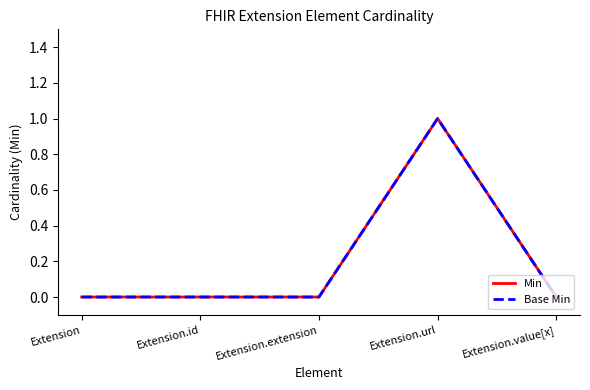

At which label is Min closest to 0?

Extension